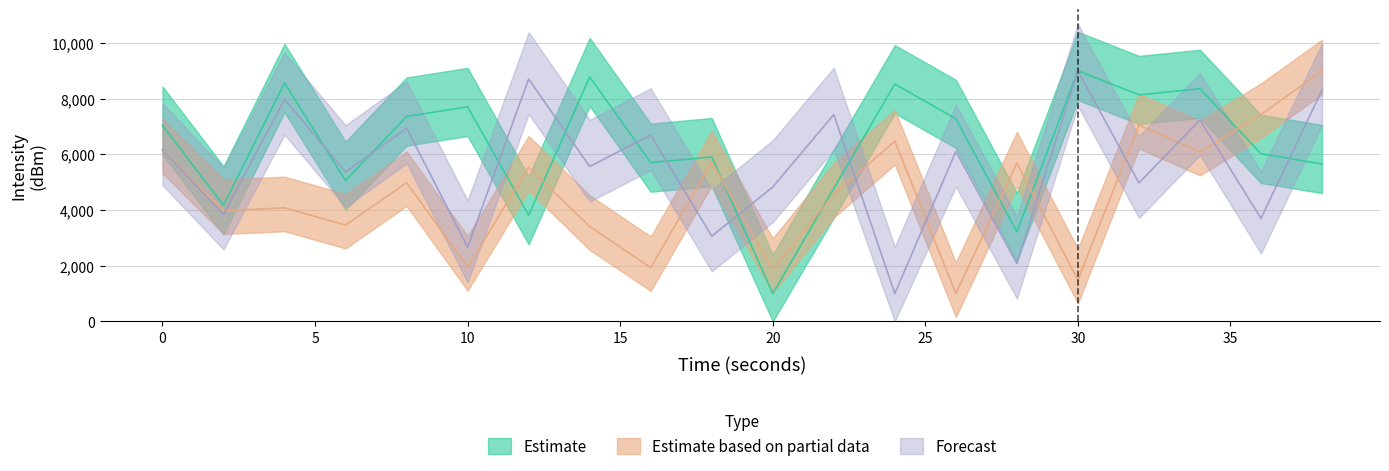

Which series has the largest range (max minus min)?

Estimate